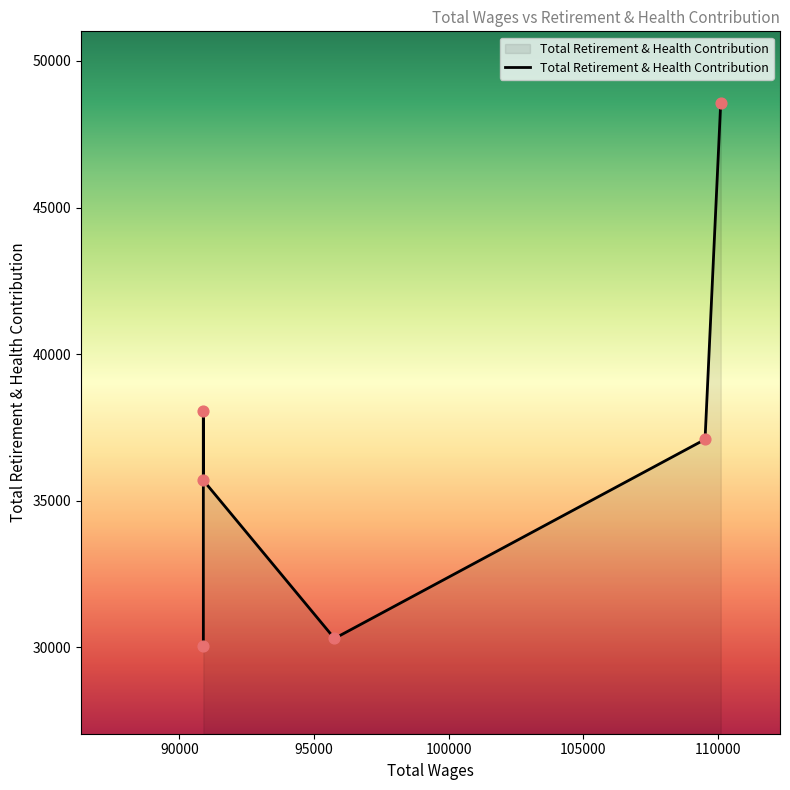

Between 100000 and 95000, which is larger?

100000